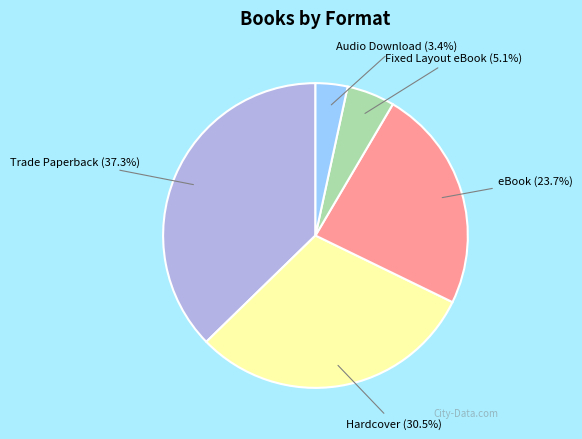

Is Hardcover the majority of the pie?

No